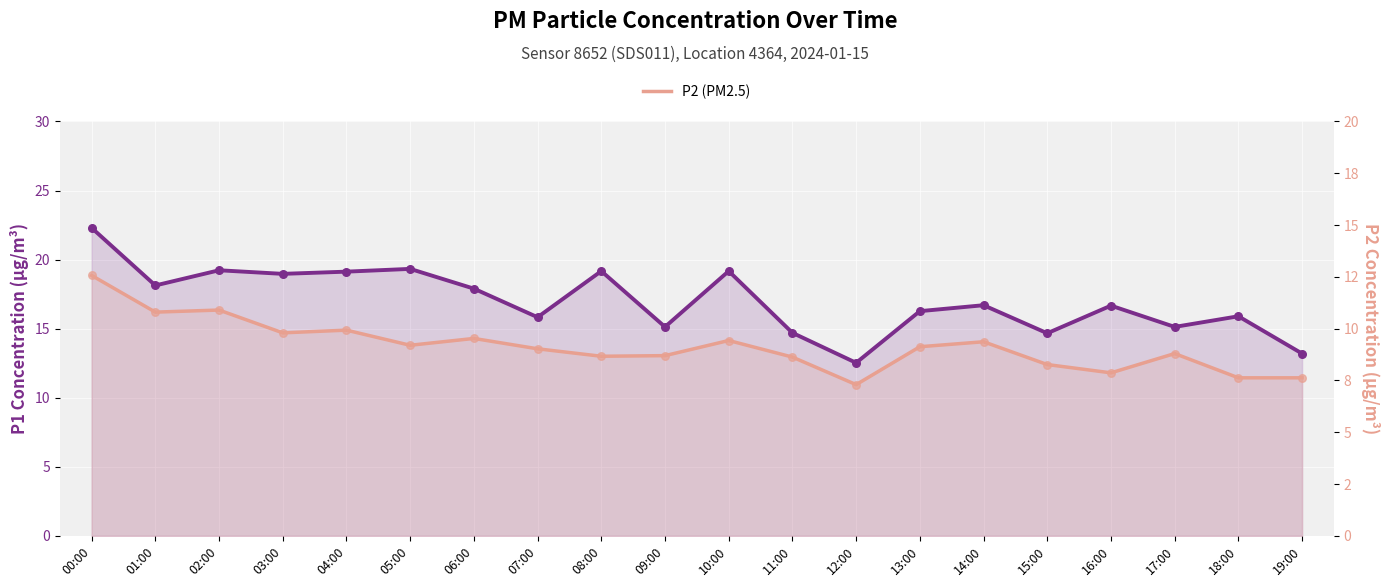

What is the total value across all series at 17:00?

23.9